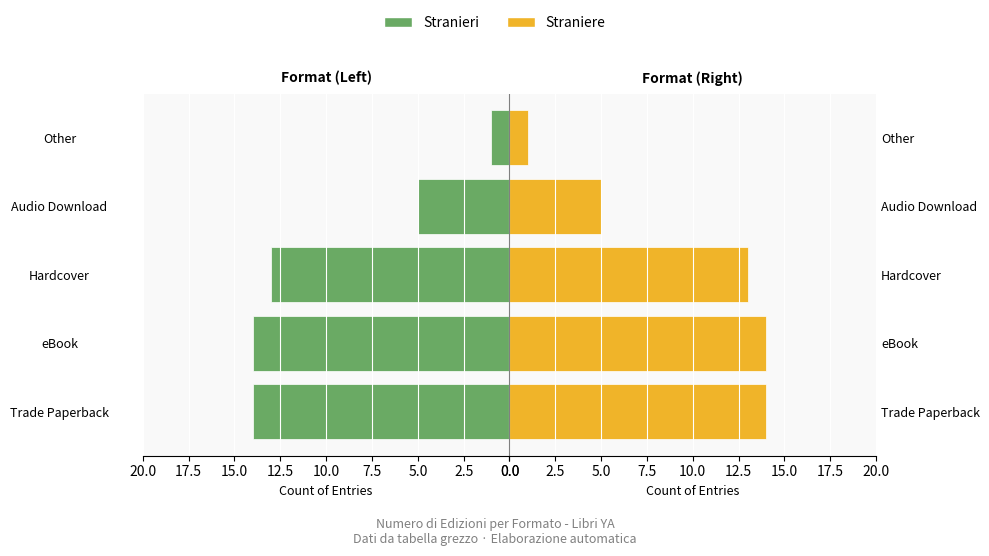

What are all the series names shown in the legend?

Stranieri, Straniere